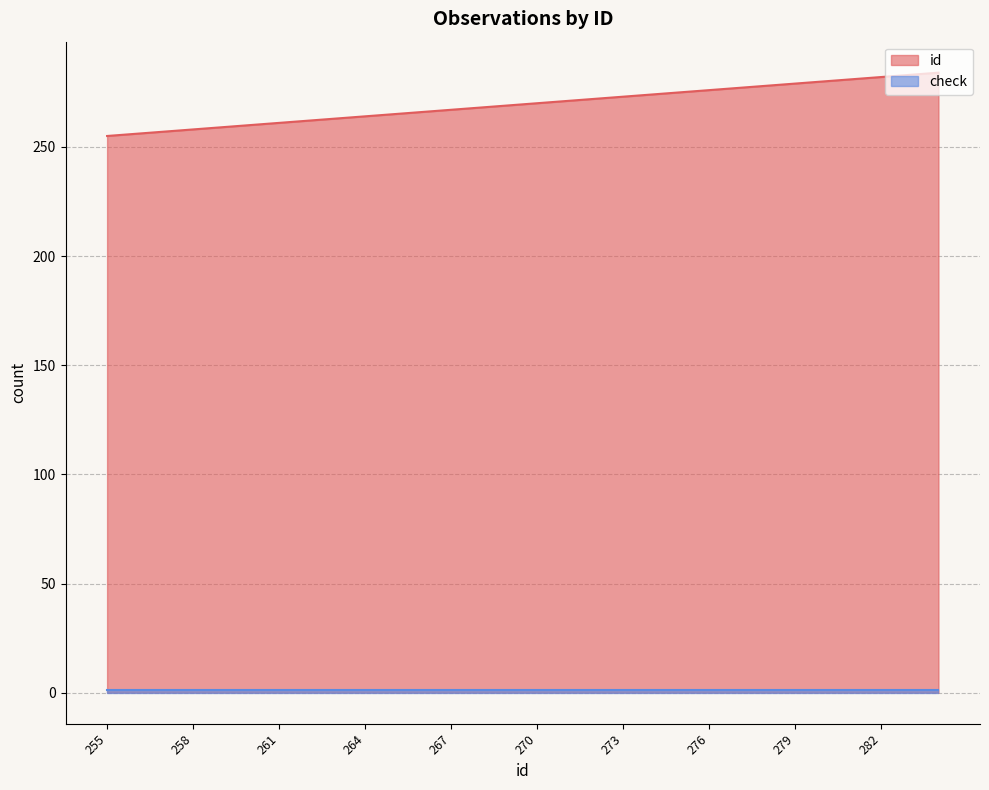

What is the change in value from 263 to 272?

+9